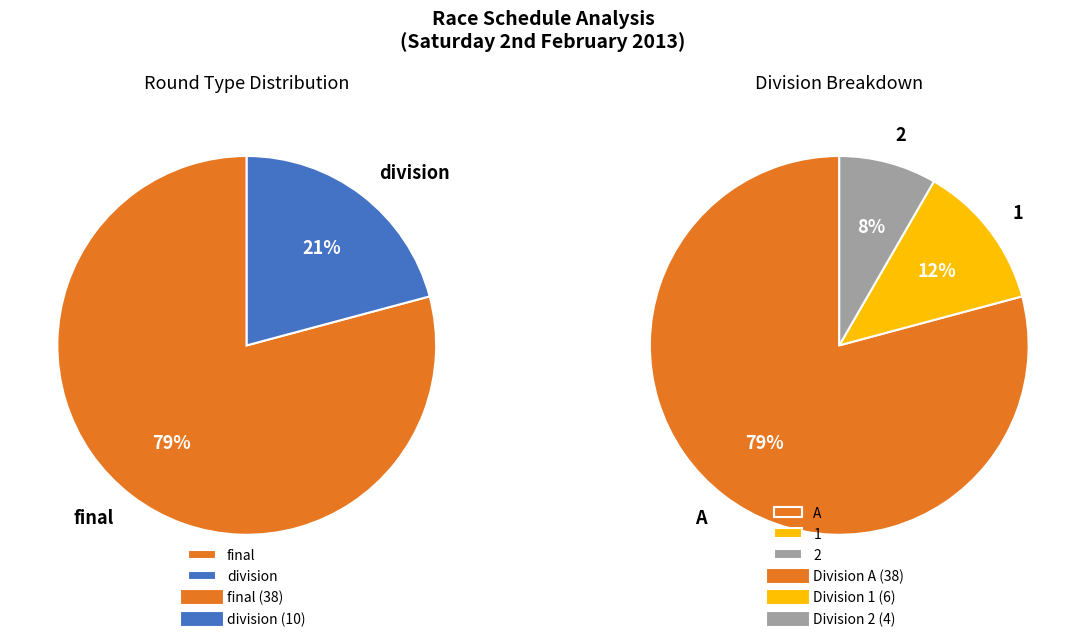

The division slice represents 21% of the pie. True or false?

True